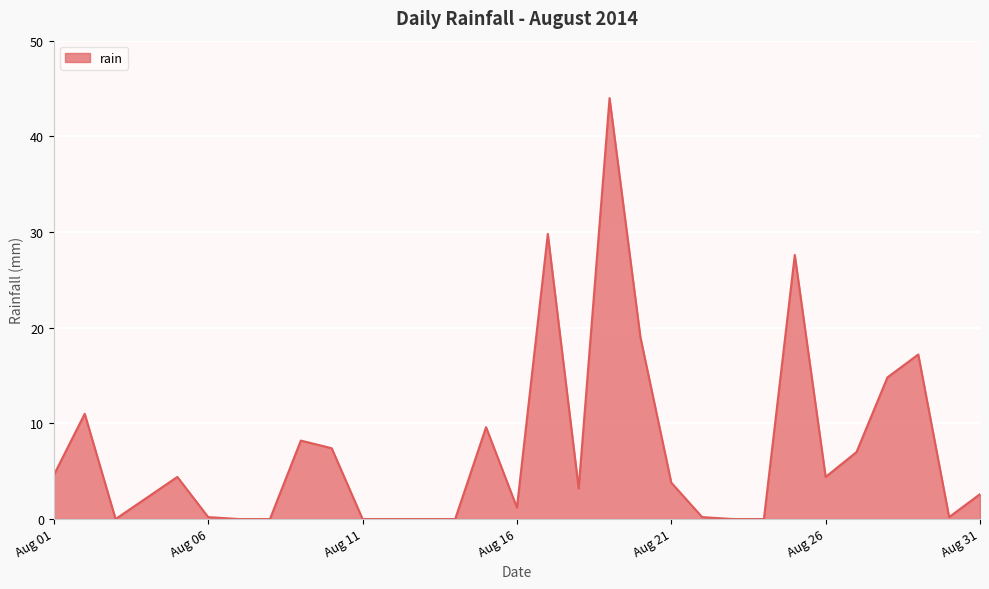

What is the difference between the maximum and minimum values?

44.0